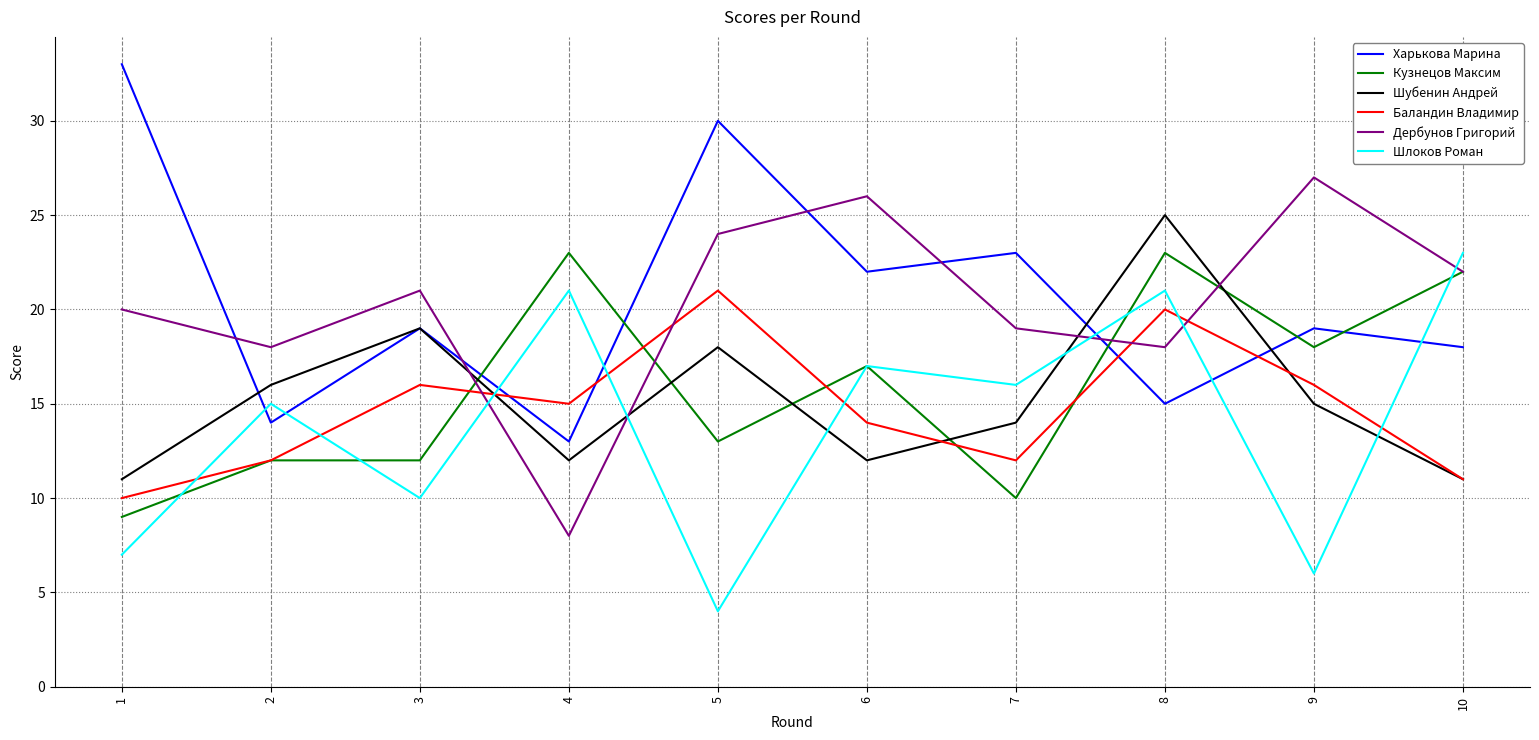

Between which two adjacent categories do Баландин Владимир and Харькова Марина first intersect?

3 and 4